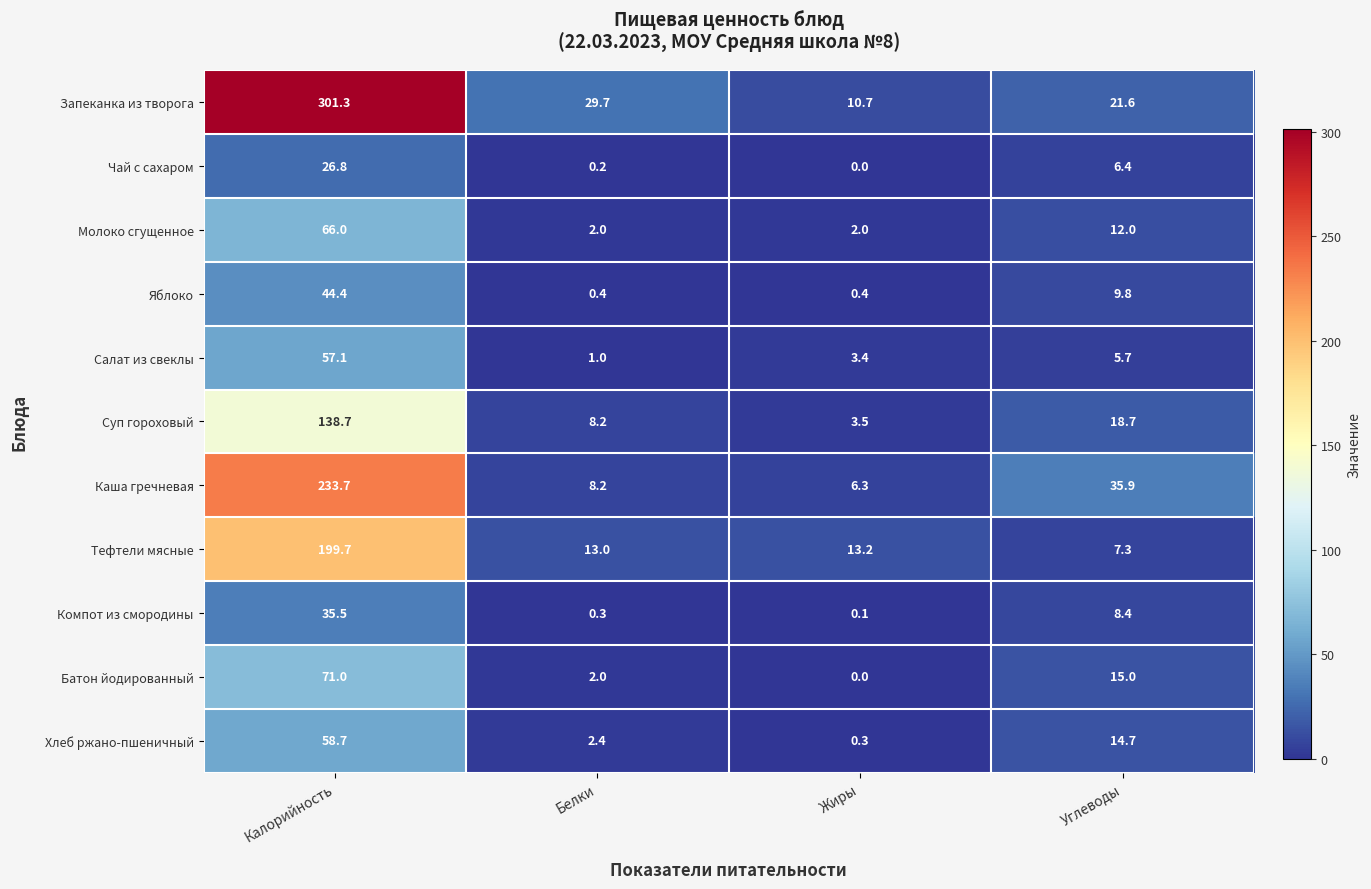

What is the sum of all Компот из смородины values?

44.3